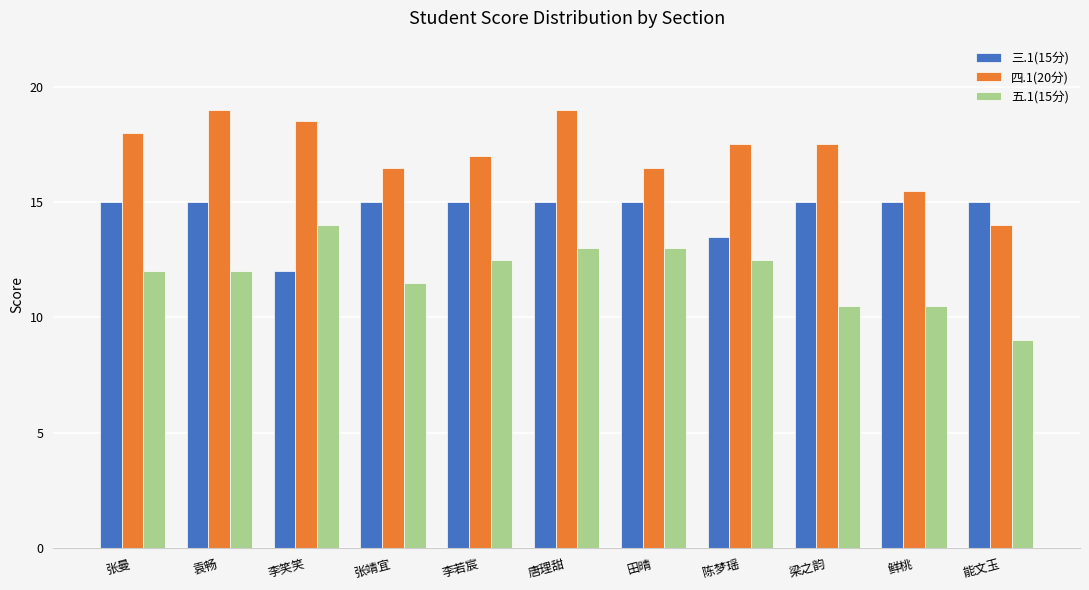

Where does the 四.1(20分) series first go above 17?

张曼